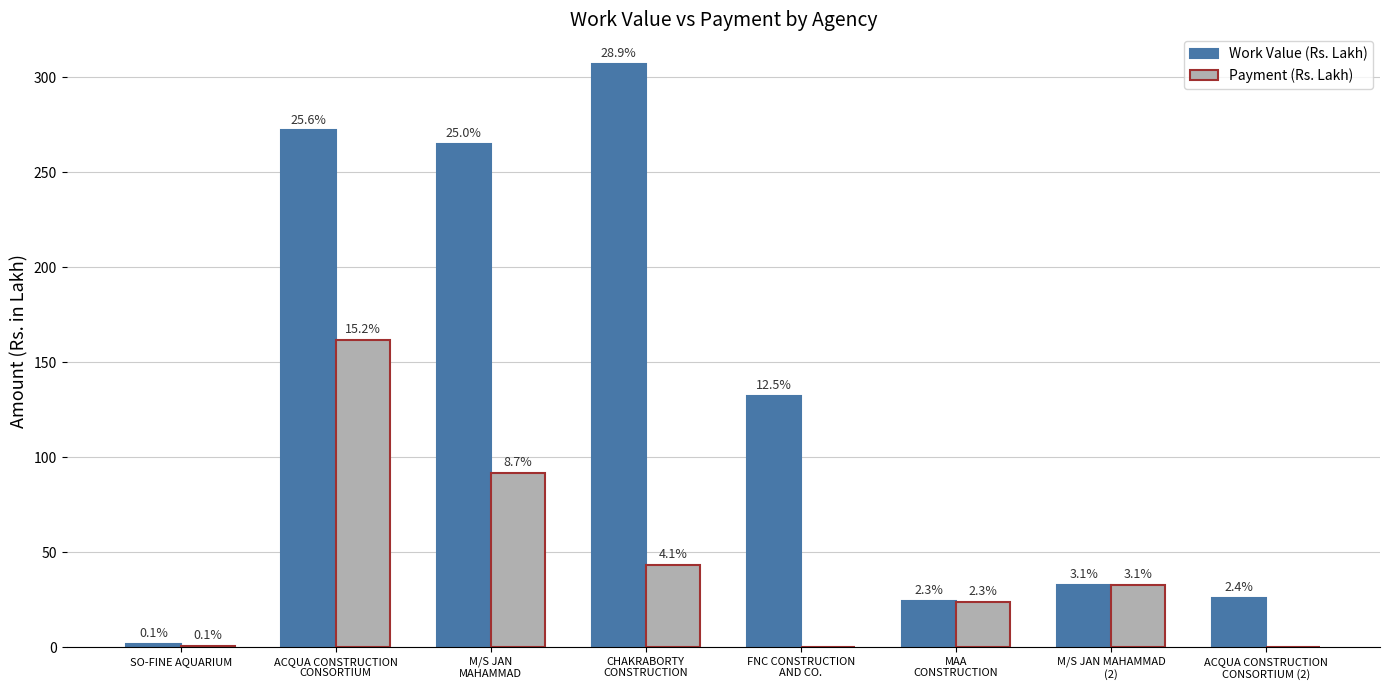

What is the label of the 3rd bar from the right?

MAA
CONSTRUCTION